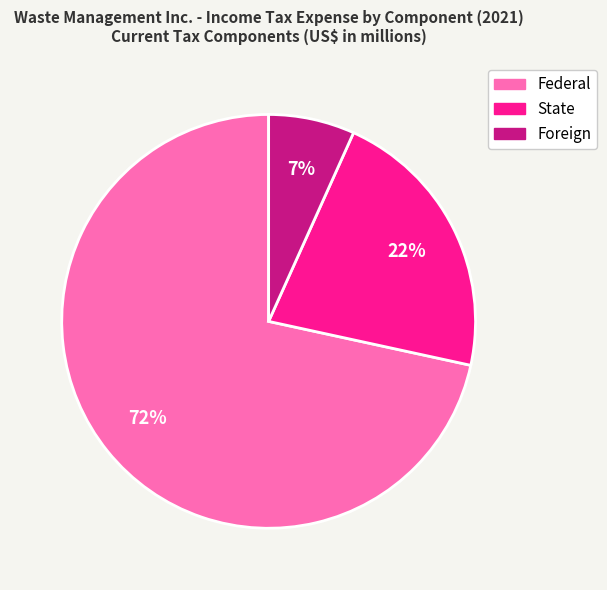

Do State and Foreign together represent more than half of the pie?

No